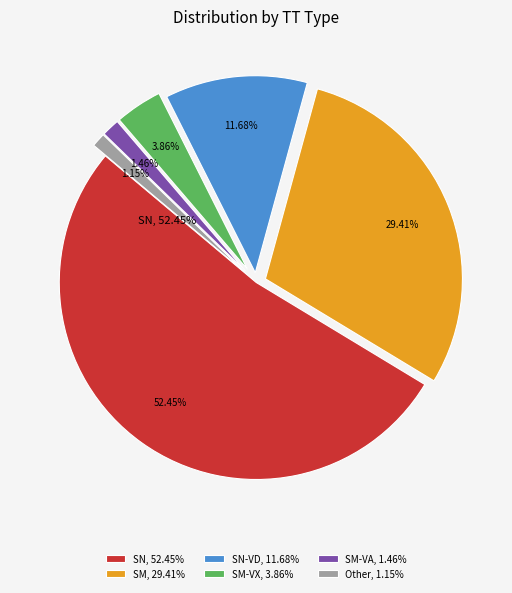

Between SN and Other, which is larger?

SN